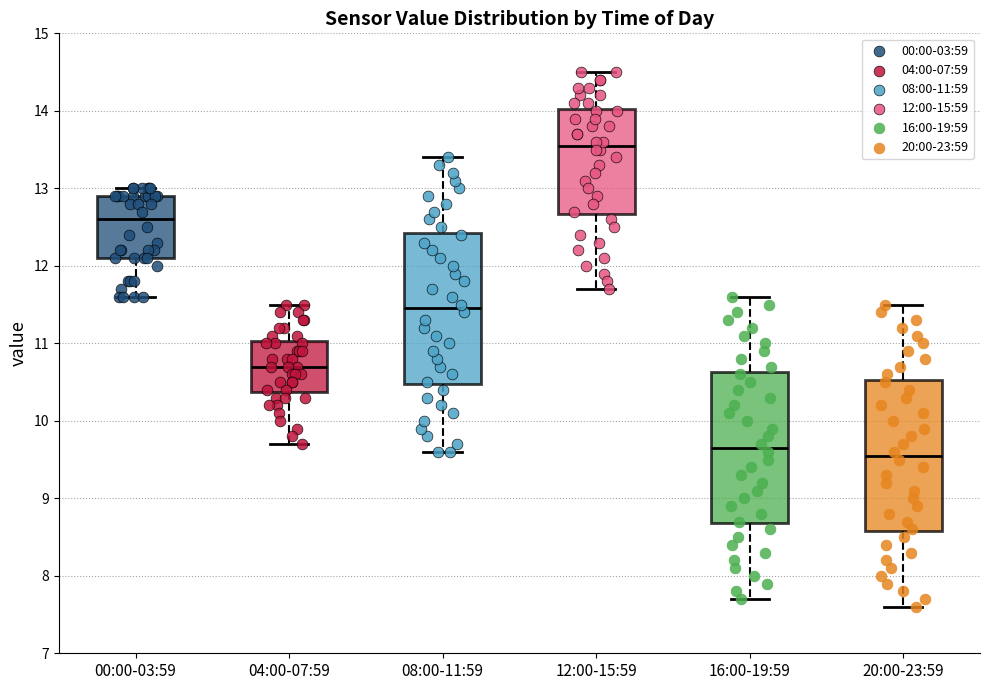

Reading left to right, read every box against the y-axis: the position of its median line, the range the box covers, and the ends of its whiskers. The values are not printed on the chart, so give them approximately, as read against the axis.

00:00-03:59: median 12.6, box 12.1 to 12.9, whiskers 11.6 to 13.0
04:00-07:59: median 10.7, box 10.4 to 11.0, whiskers 9.7 to 11.5
08:00-11:59: median 11.5, box 10.5 to 12.4, whiskers 9.6 to 13.4
12:00-15:59: median 13.6, box 12.7 to 14.0, whiskers 11.7 to 14.5
16:00-19:59: median 9.7, box 8.7 to 10.6, whiskers 7.7 to 11.6
20:00-23:59: median 9.6, box 8.6 to 10.5, whiskers 7.6 to 11.5